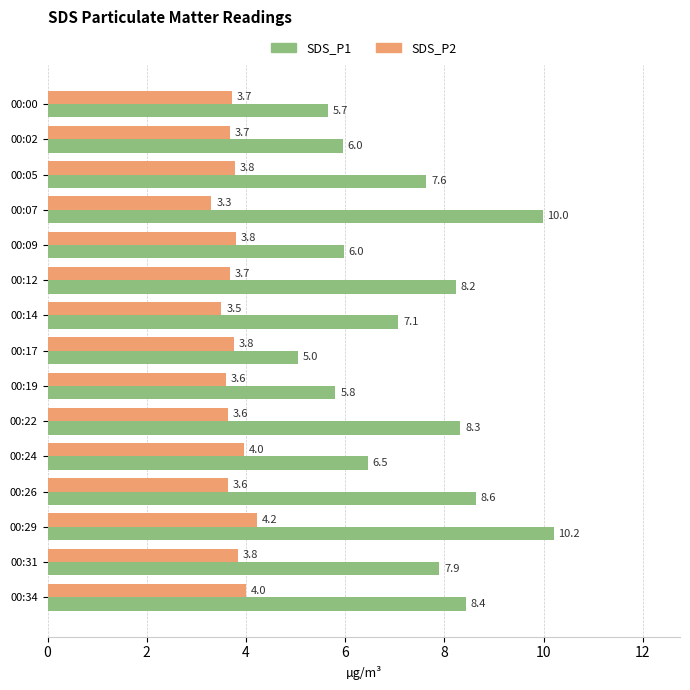

List the series in order of their peak value, lowest first.

SDS_P2, SDS_P1